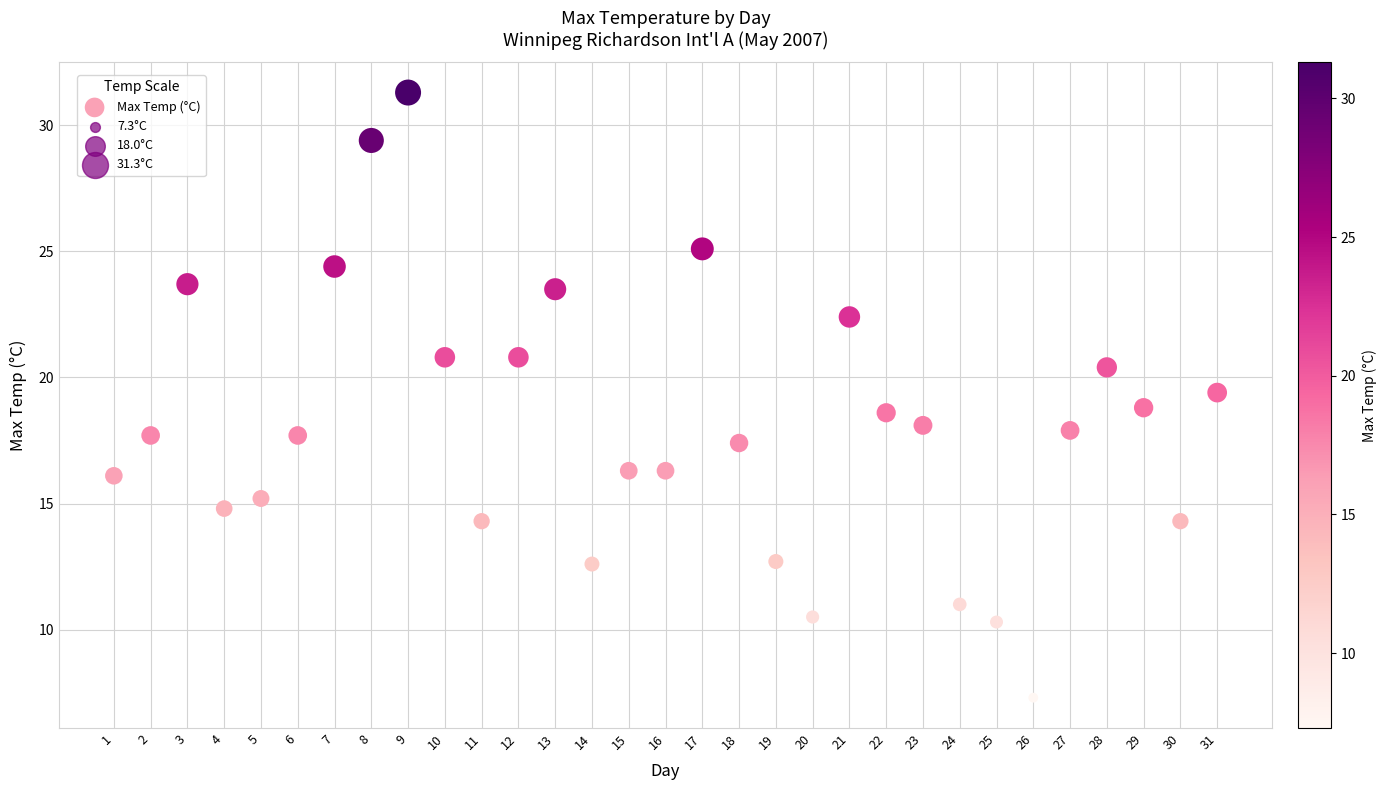

What is the range of X values (max minus min)?

30.0